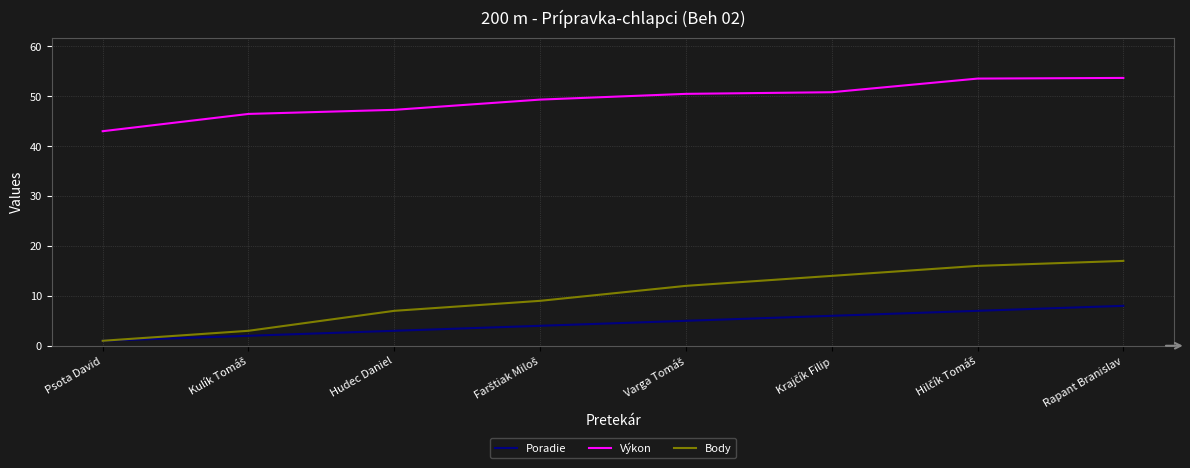

What are all the series names shown in the legend?

Poradie, Výkon, Body